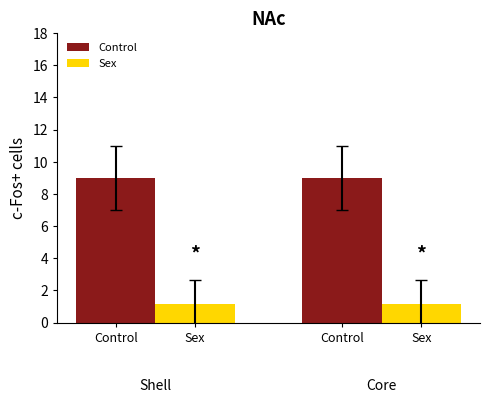

Which series has the largest total across all categories?

Control